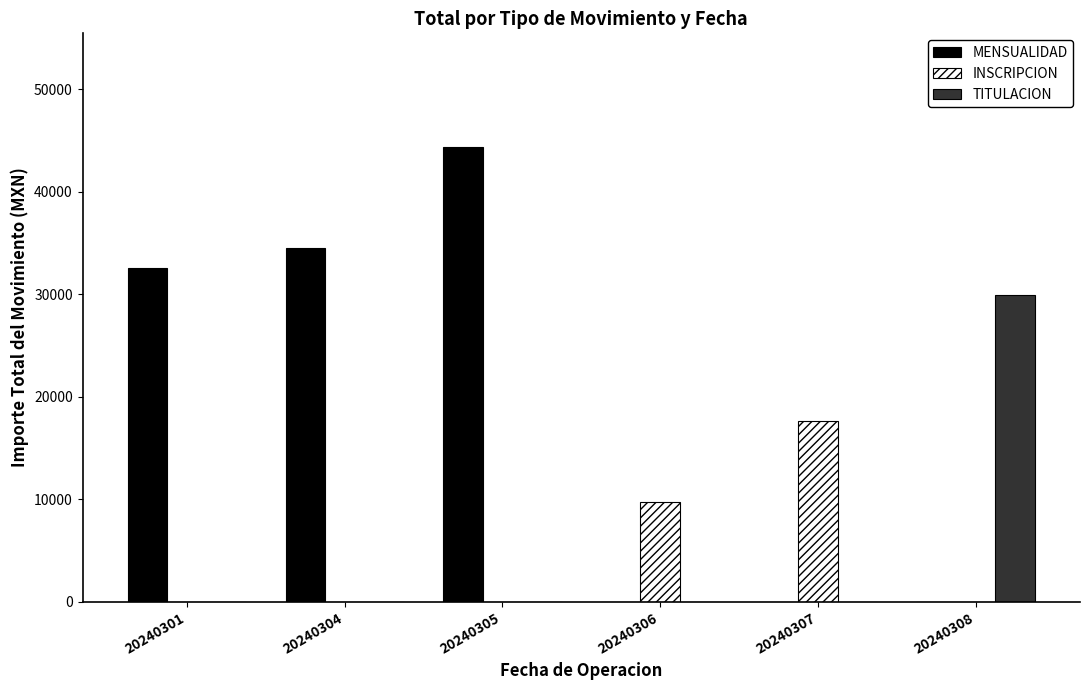

Reading left to right, what are all the values shown in this chart?

MENSUALIDAD: 32600	34538	44359	0	0	0
INSCRIPCION: 0	0	0	9750	17625	0
TITULACION: 0	0	0	0	0	29880